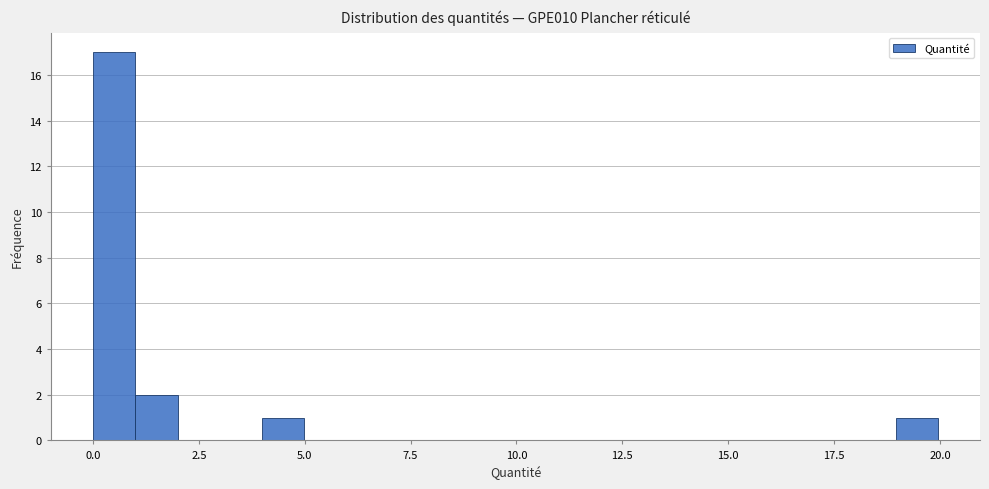

Around what value on the x-axis is the tallest bar? Give the approximate position of its centre, as read against the axis.

0.5